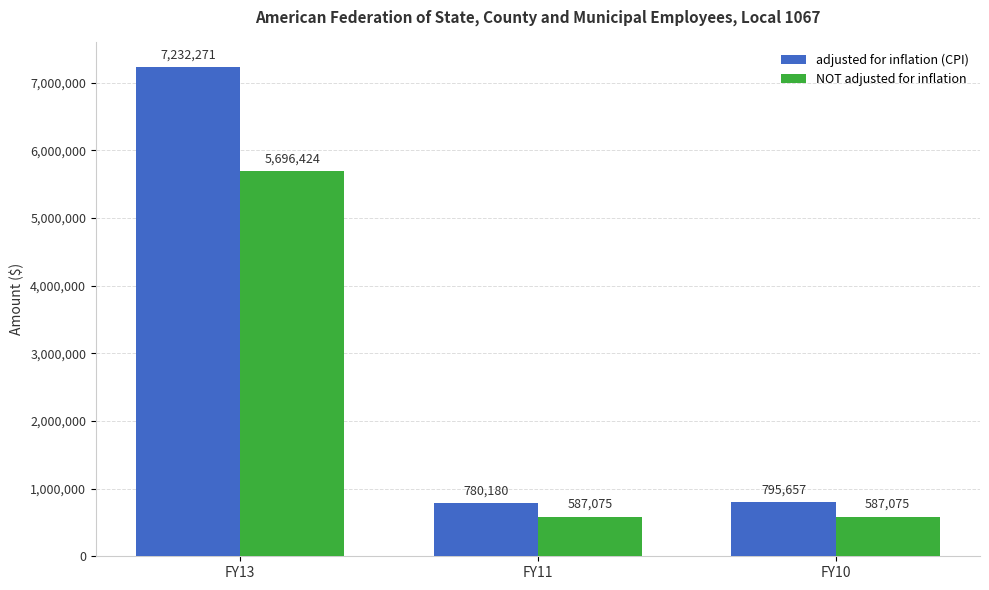

What is the difference between the adjusted for inflation (CPI) values at FY10 and FY11?

15477